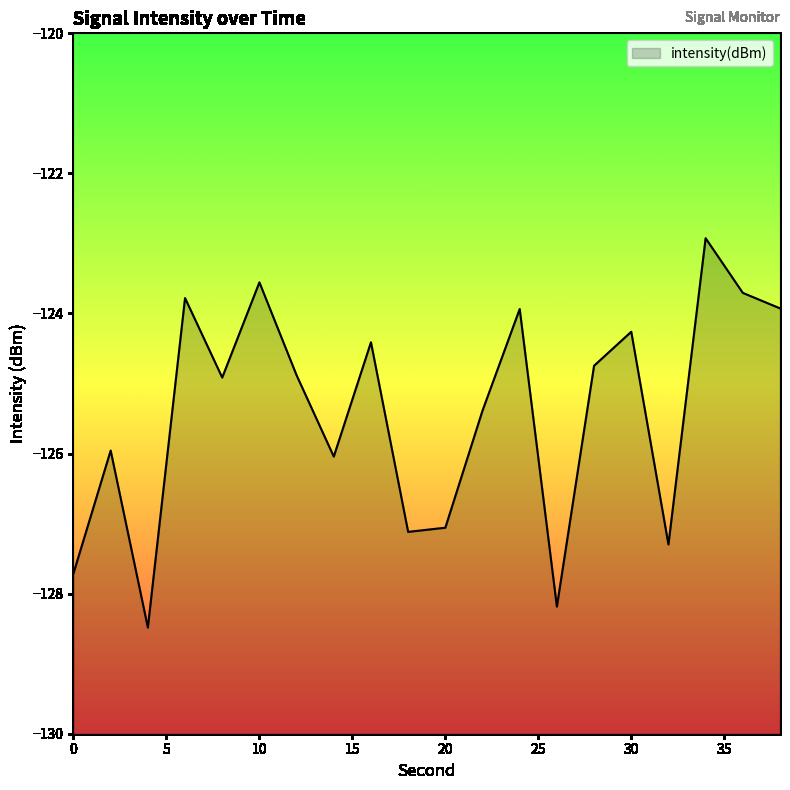

What is the average value?

-125.4